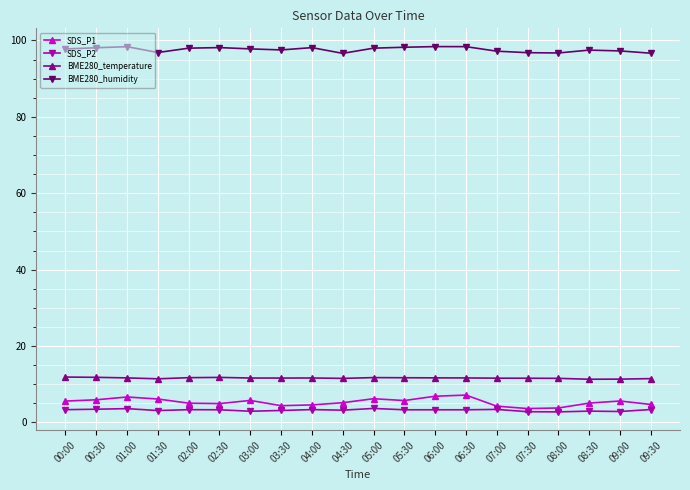

What is the label of the 11th point from the right?

04:30